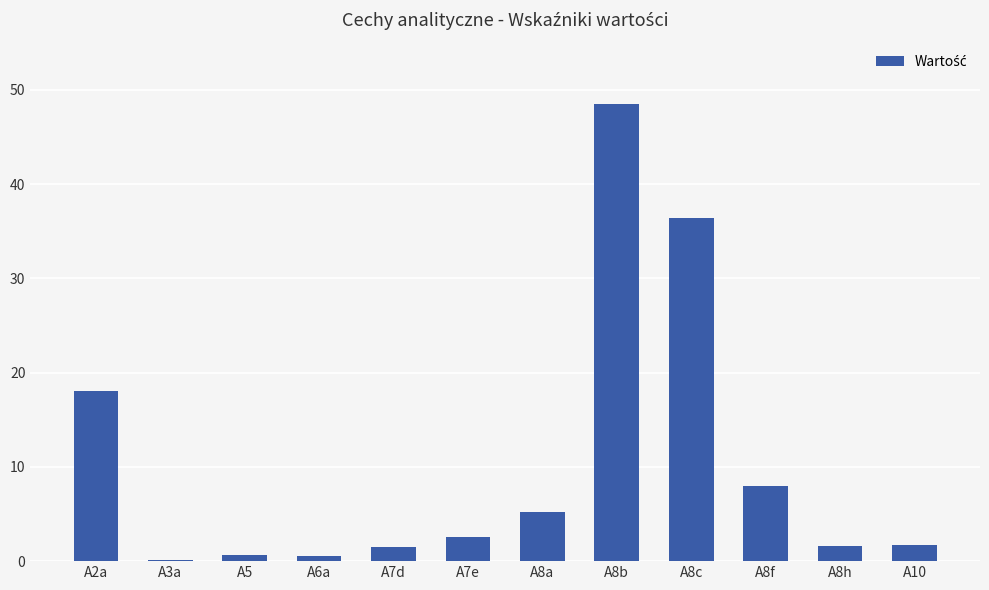

At which label is the value closest to 24?

A2a